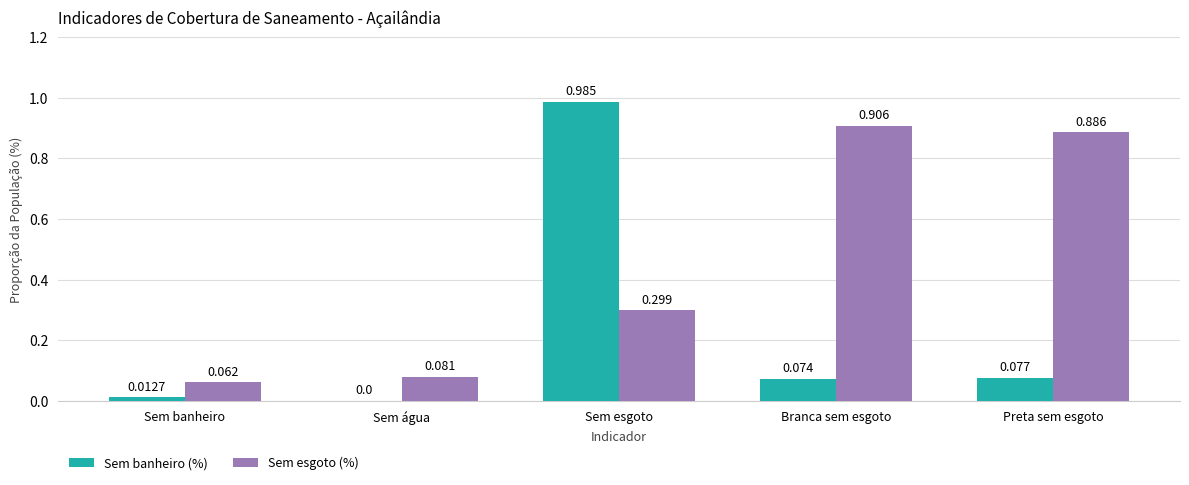

Where is Sem banheiro (%) nearest to the value 0?

Sem água